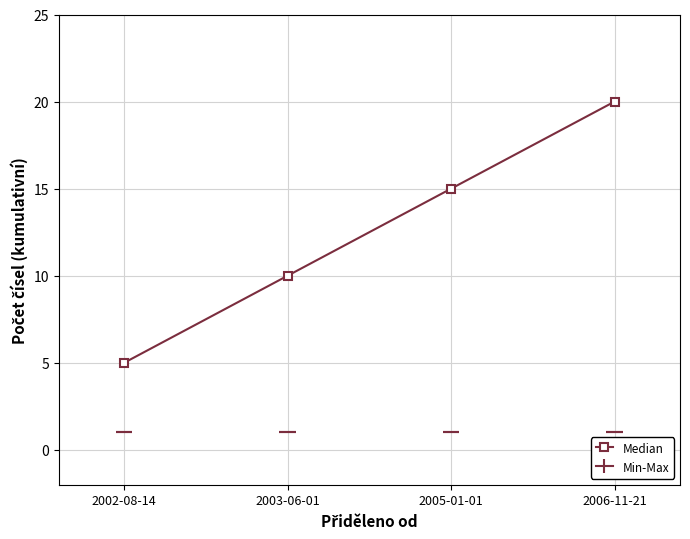

List the labels in order of value, largest first.

2006-11-21, 2005-01-01, 2003-06-01, 2002-08-14